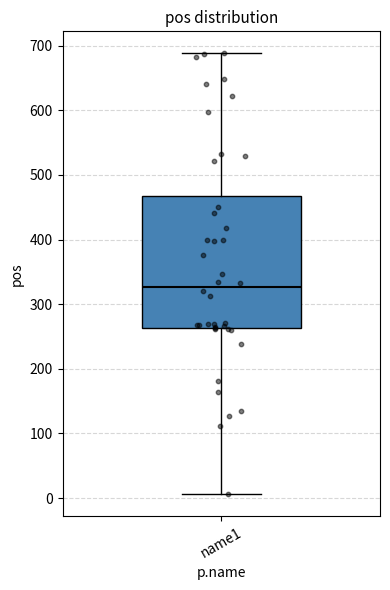

Read this box plot against the y-axis: the position of the median line, the range covered by the box, and the ends of both whiskers. The values are not printed on the chart, so give them approximately, as read against the axis.

median 330, box 260 to 470, whiskers 10 to 690